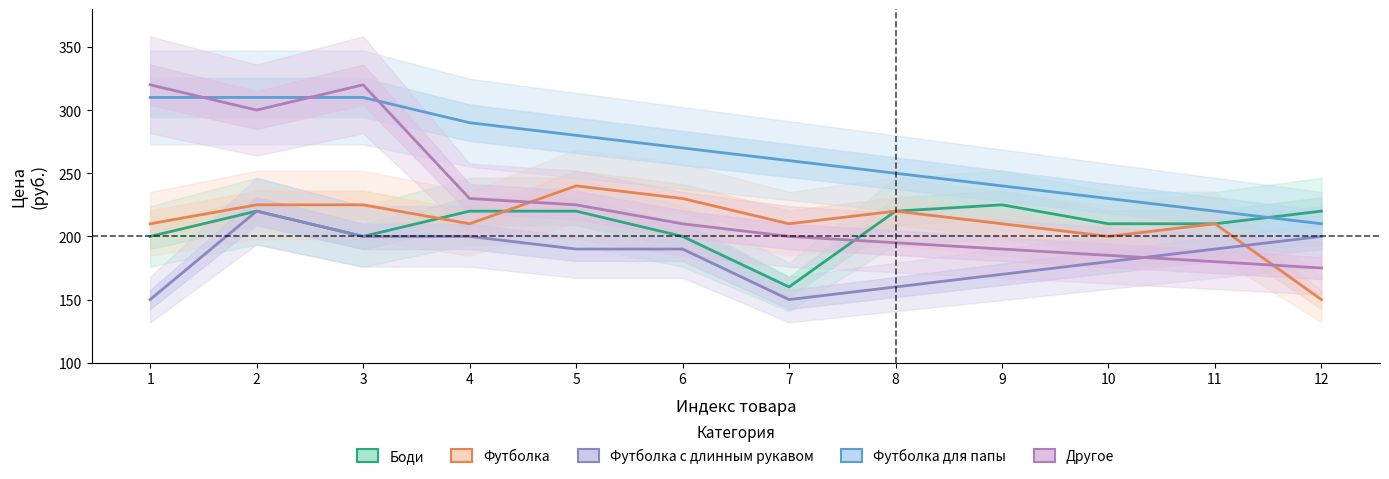

What is the sum of the Футболка values at 12 and 10?

350